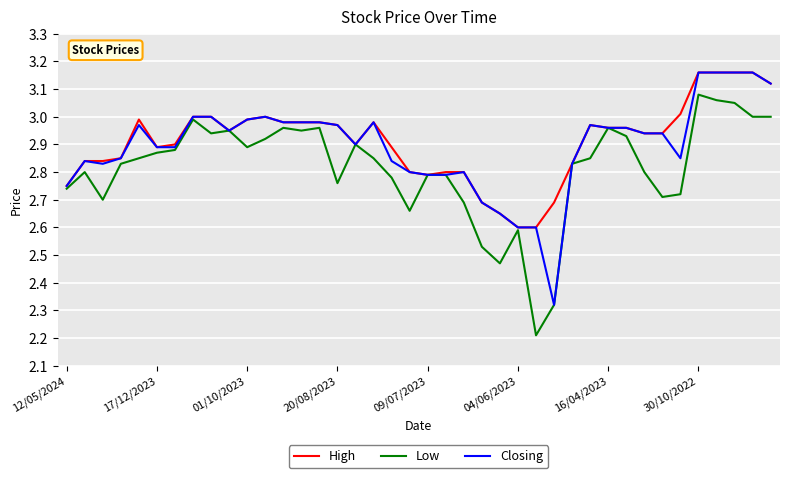

What is the smallest value displayed?

2.2